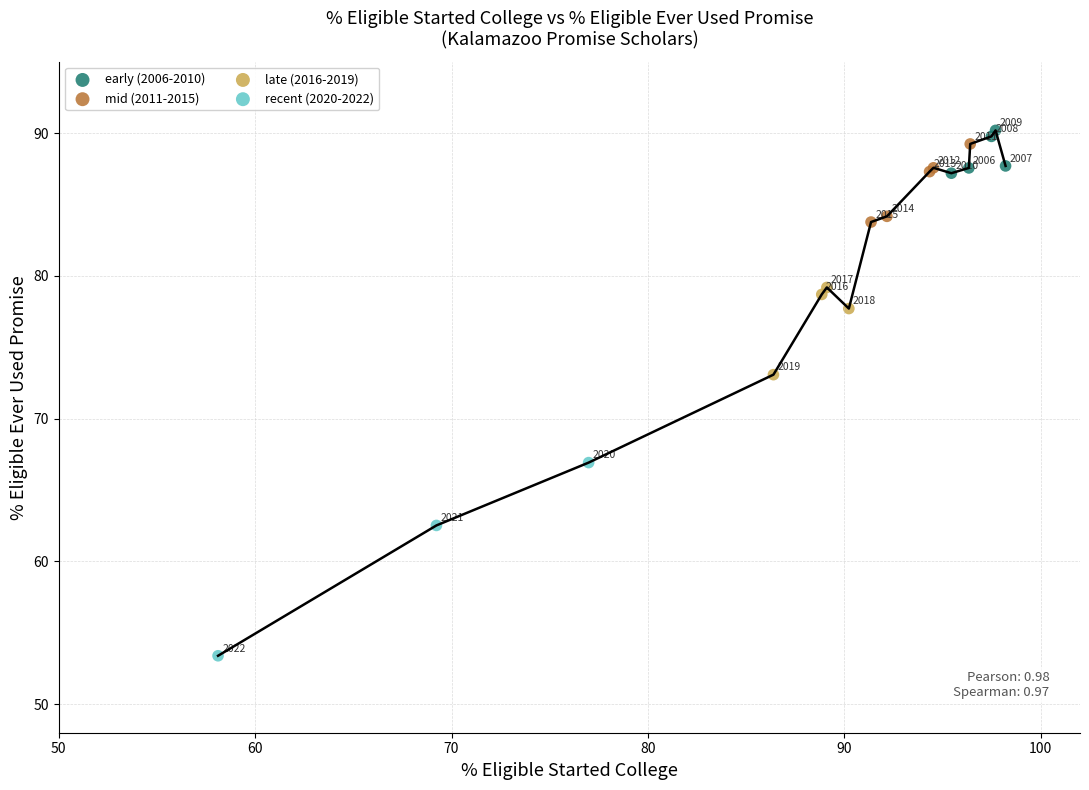

Which series has the largest Y range (max minus min)?

recent (2020-2022)